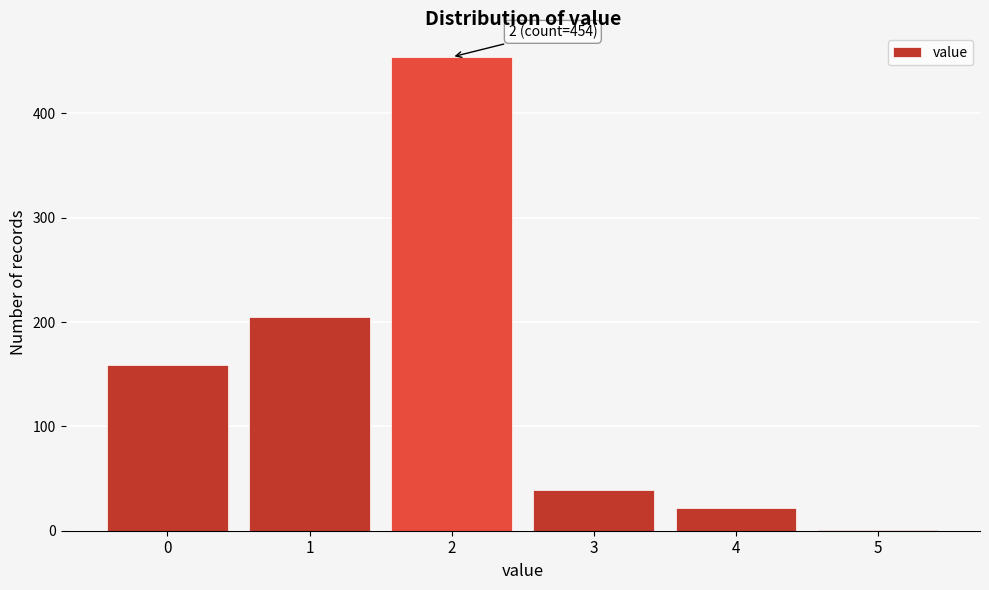

Which range on the x-axis has the tallest bar?

1.5 to 2.5